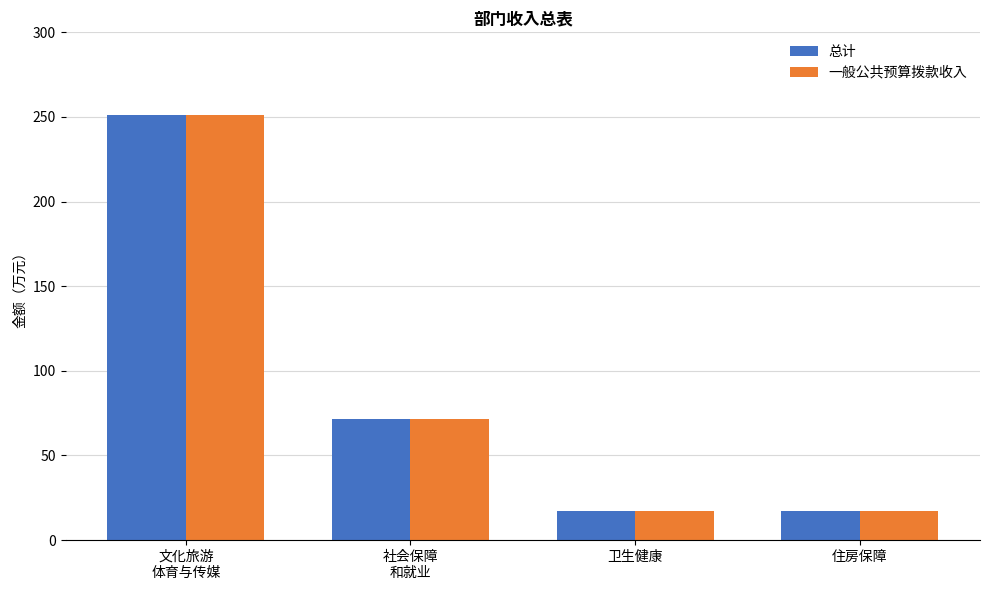

What is the label of the 1st bar from the left?

文化旅游
体育与传媒